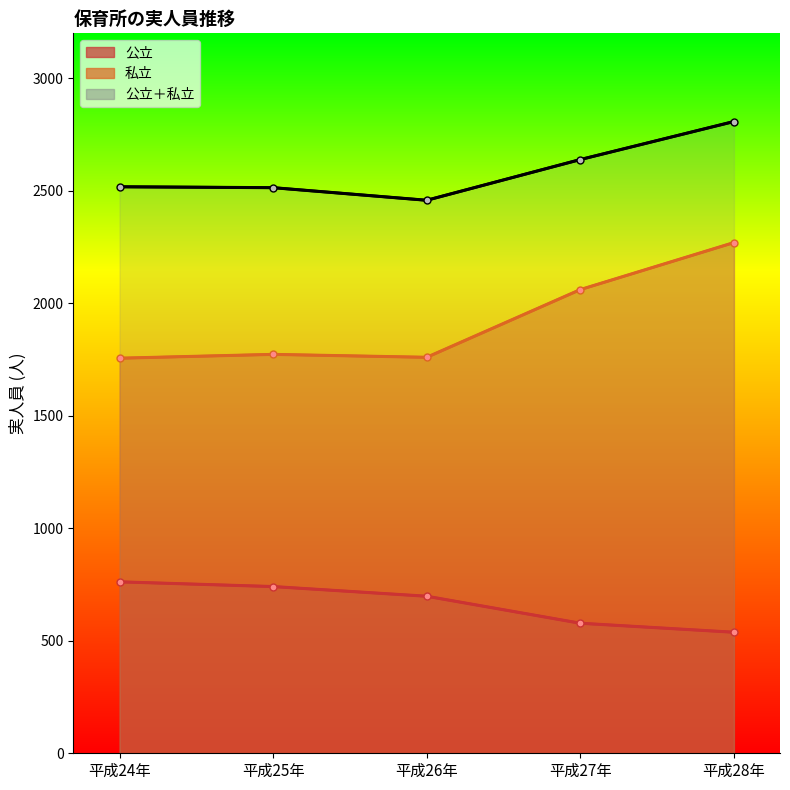

At which label does 私立 first exceed 1773?

平成27年